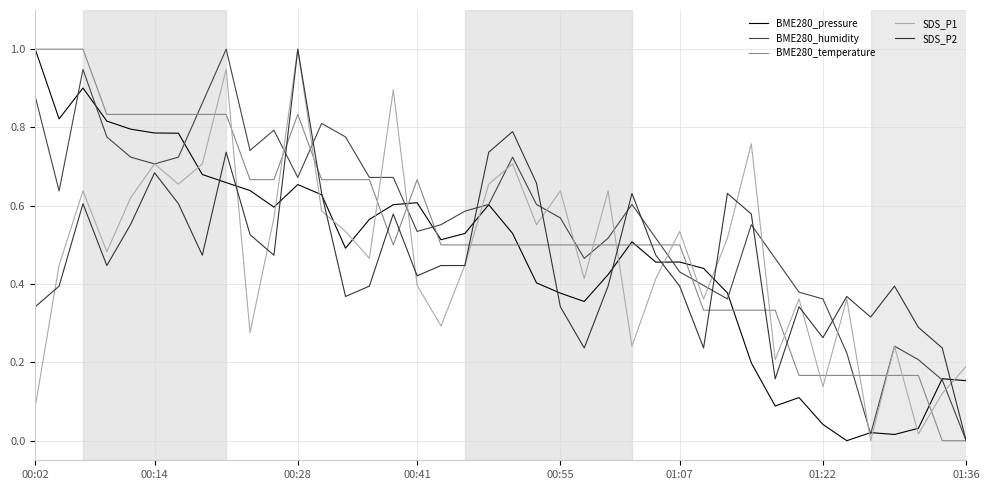

How many lines are shown in the chart?

5